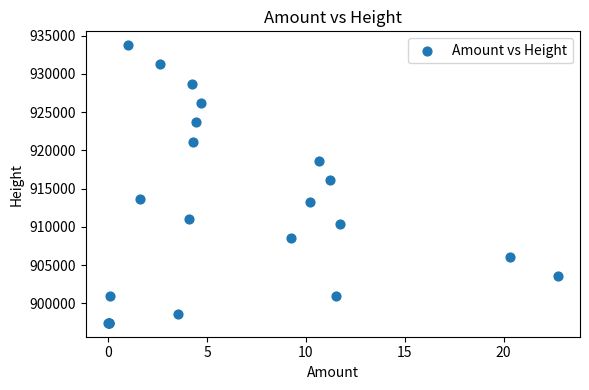

What Y value in the scatter plot is closest to 915611?

916120